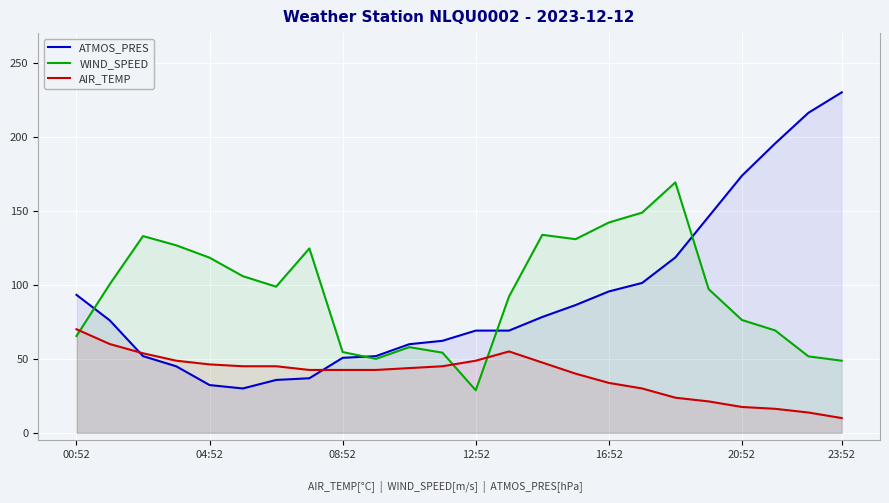

Which series has the largest total across all categories?

WIND_SPEED